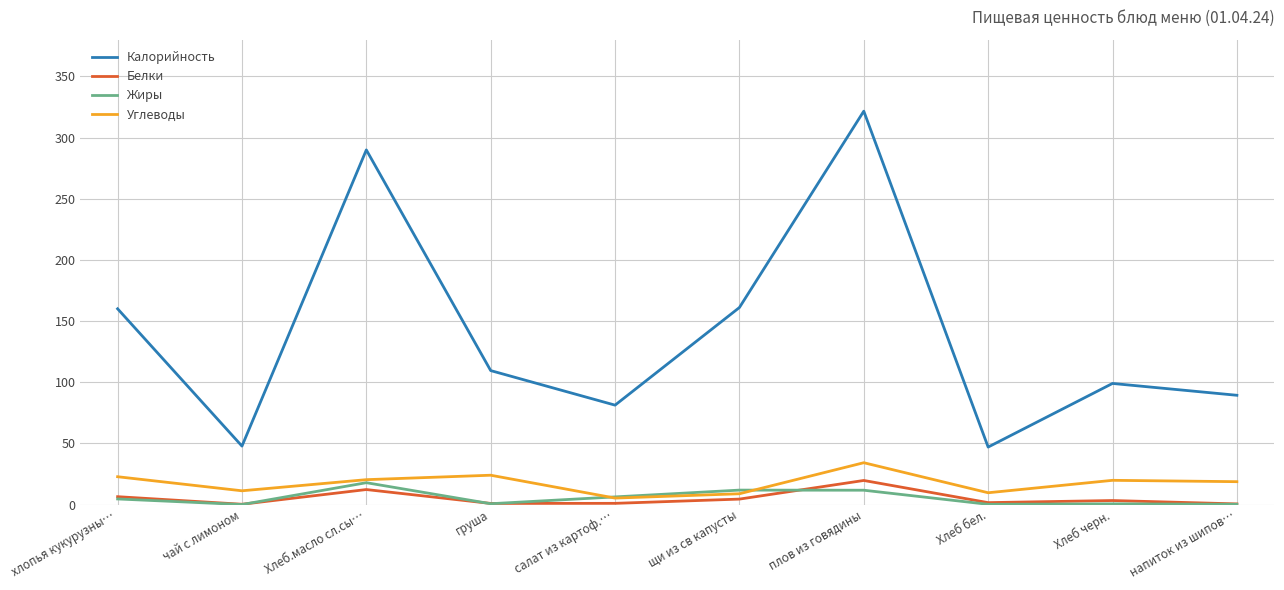

Between щи из св капусты and напиток из шипов…, which series saw the biggest shift?

Калорийность